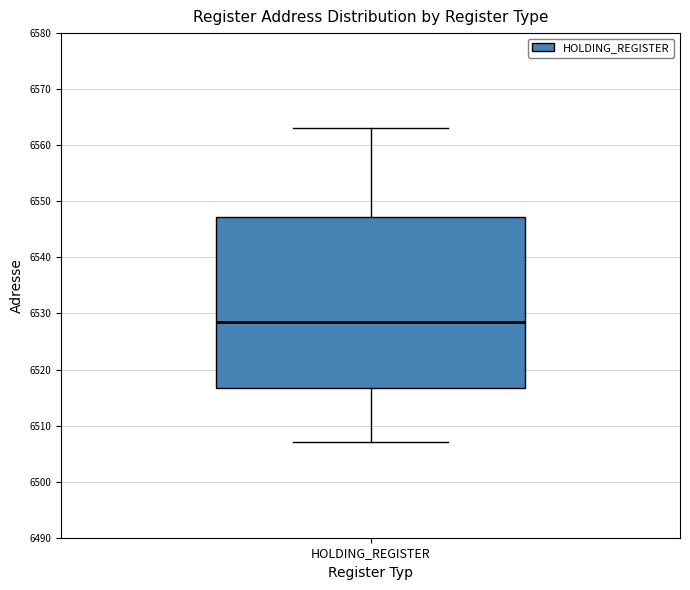

Transcribe this box plot: give where the median line is, the range the box spans, and where the two whiskers end, as read against the y-axis. The values are not printed on the chart, so give them approximately, as read against the axis.

median 6529, box 6517 to 6547, whiskers 6507 to 6563